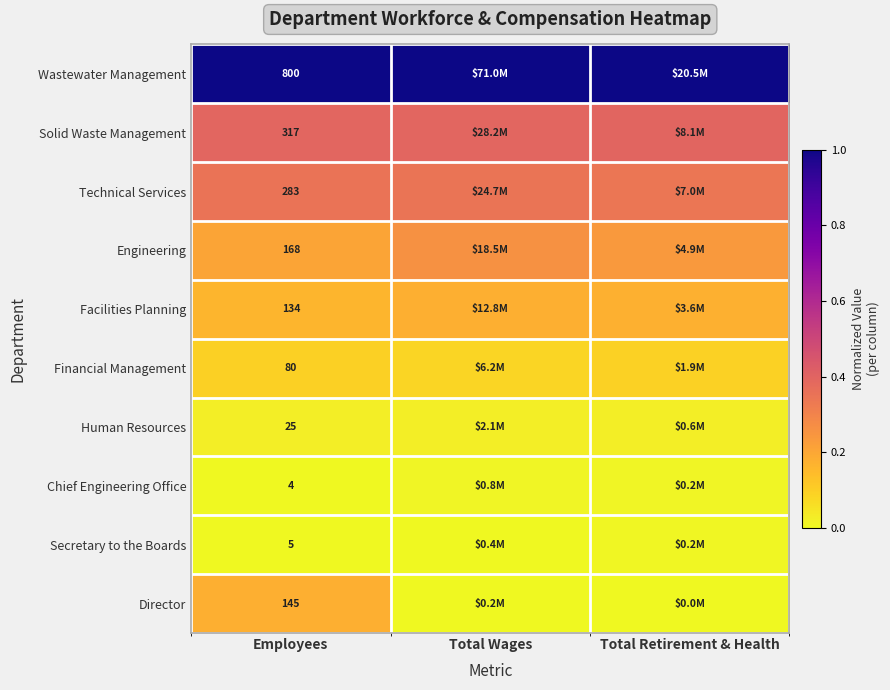

At Employees, list the series in order from largest to smallest.

Wastewater Management, Solid Waste Management, Technical Services, Engineering, Director, Facilities Planning, Financial Management, Human Resources, Secretary to the Boards, Chief Engineering Office